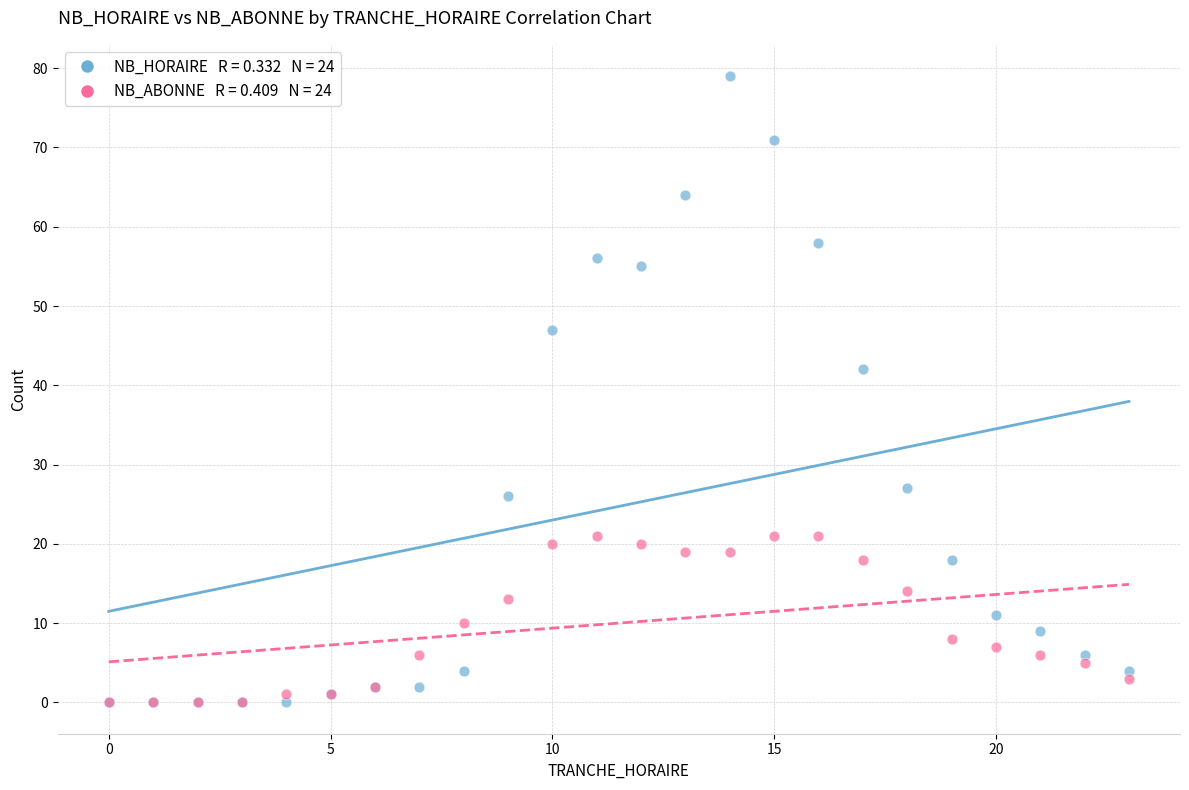

Across all series, what Y value is closest to 39?

42